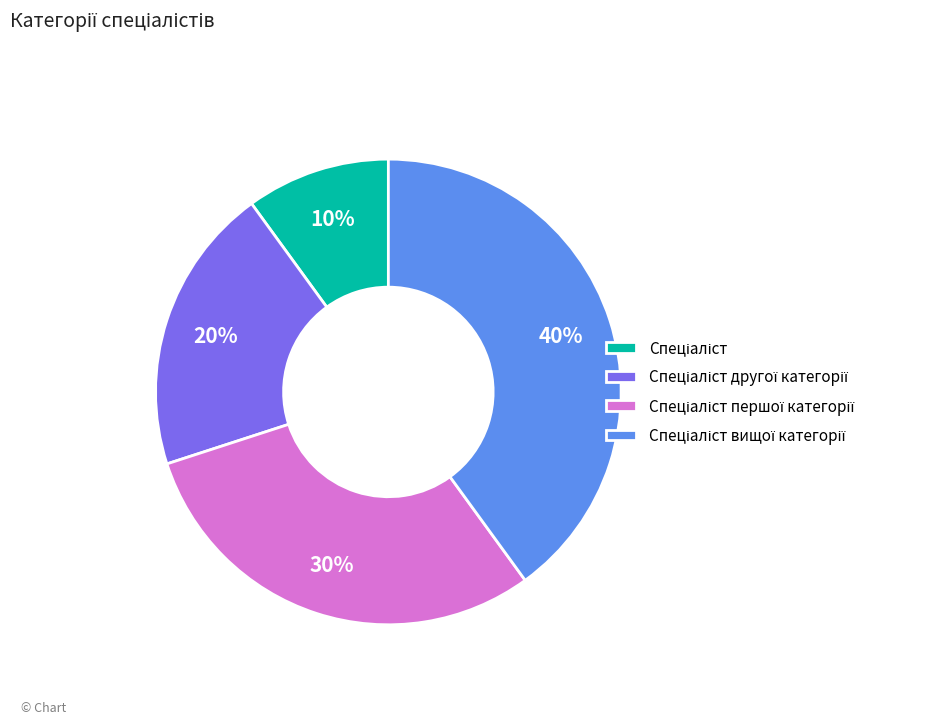

Is there any slice that represents more than half of the pie?

No